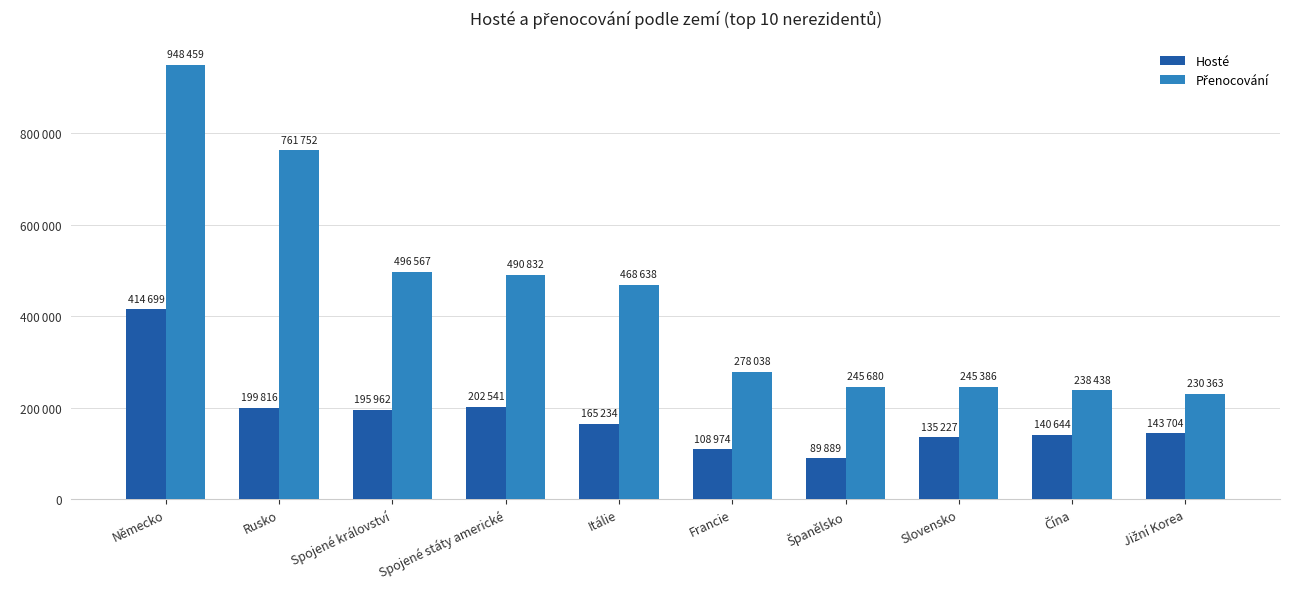

What is the difference between the highest and lowest values at Slovensko?

110159